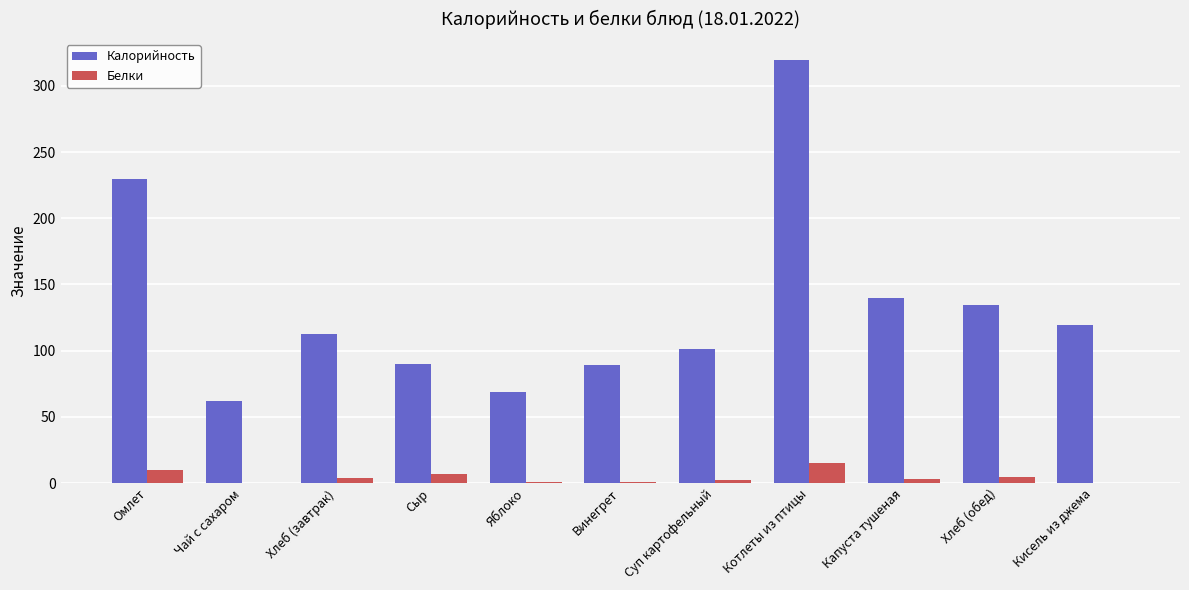

Where is Калорийность nearest to the value 190?

Омлет